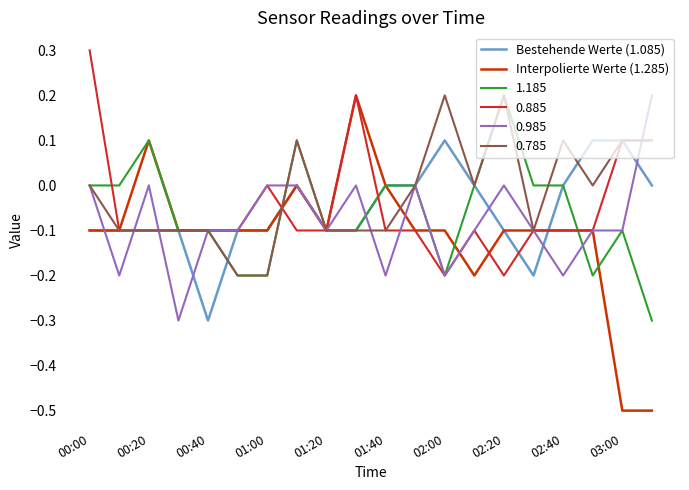

What is the minimum value for 0.985?

-0.3